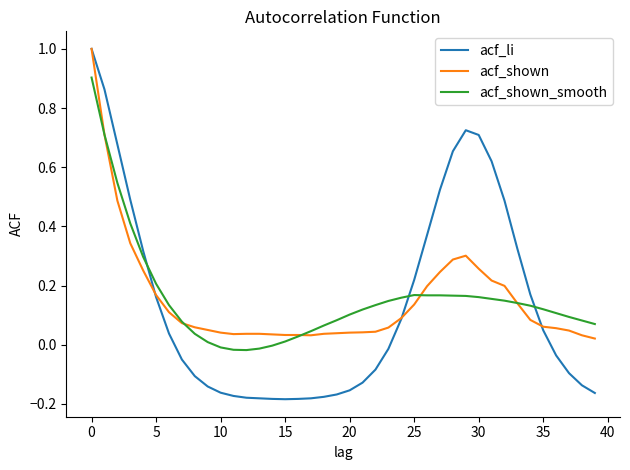

After their last crossing, which series has the higher values: acf_shown_smooth or acf_shown?

acf_shown_smooth